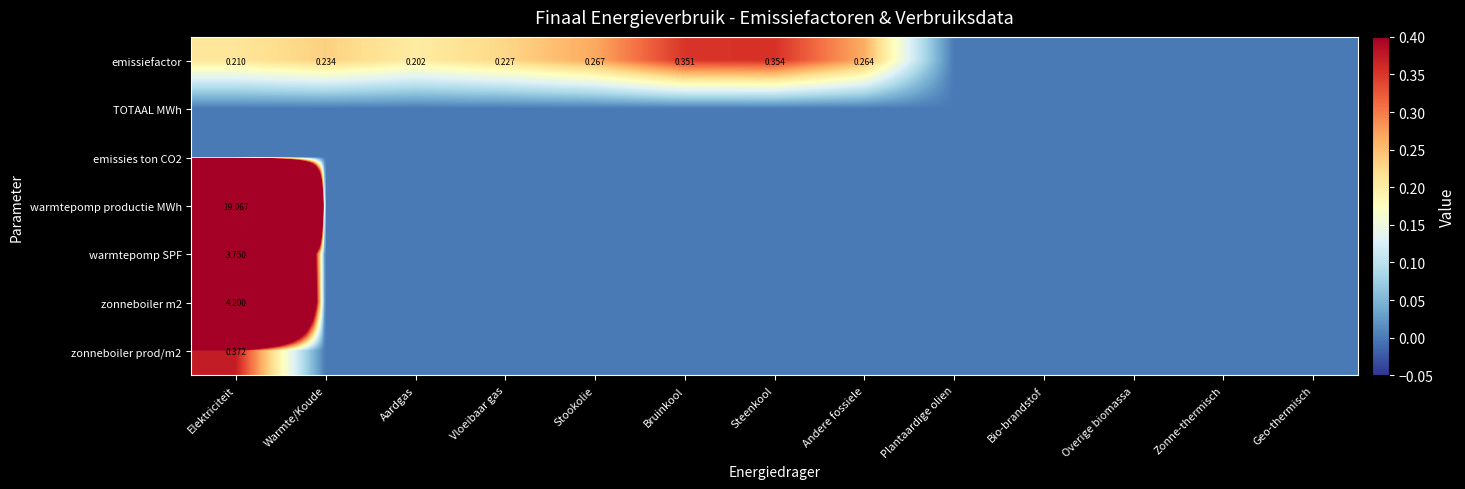

How many data points in emissiefactor are above 0?

8